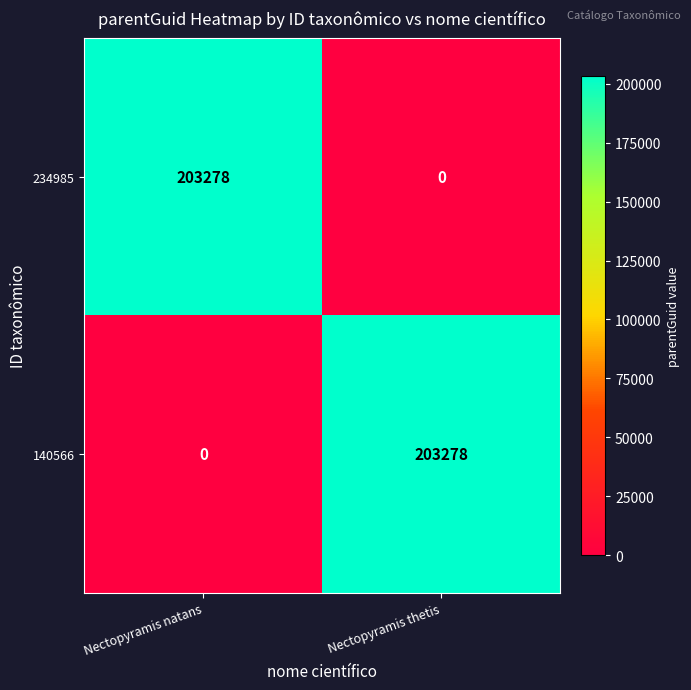

What is the approximate value of 140566 at Nectopyramis thetis?

203278